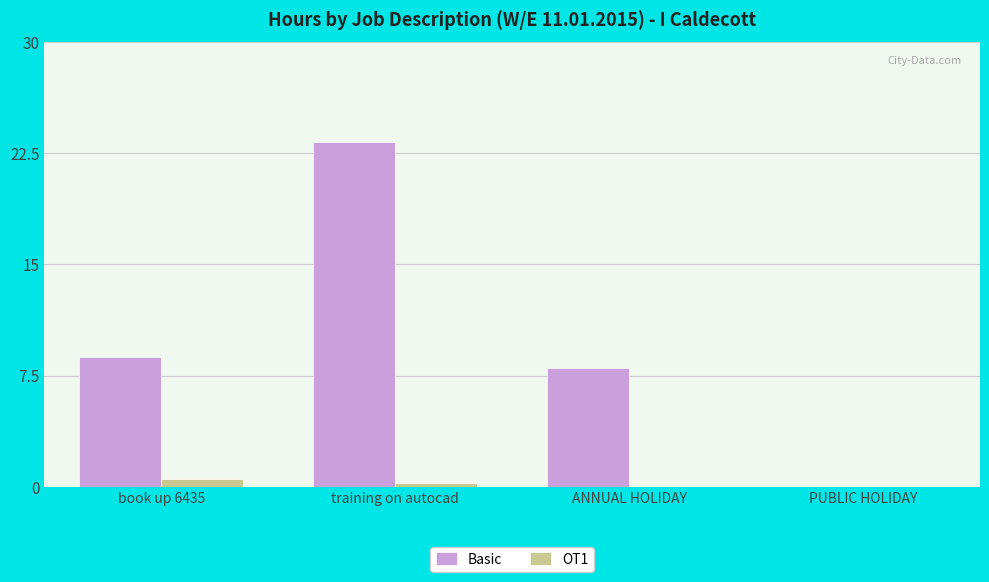

What is the sum of the Basic values at PUBLIC HOLIDAY and ANNUAL HOLIDAY?

8.0